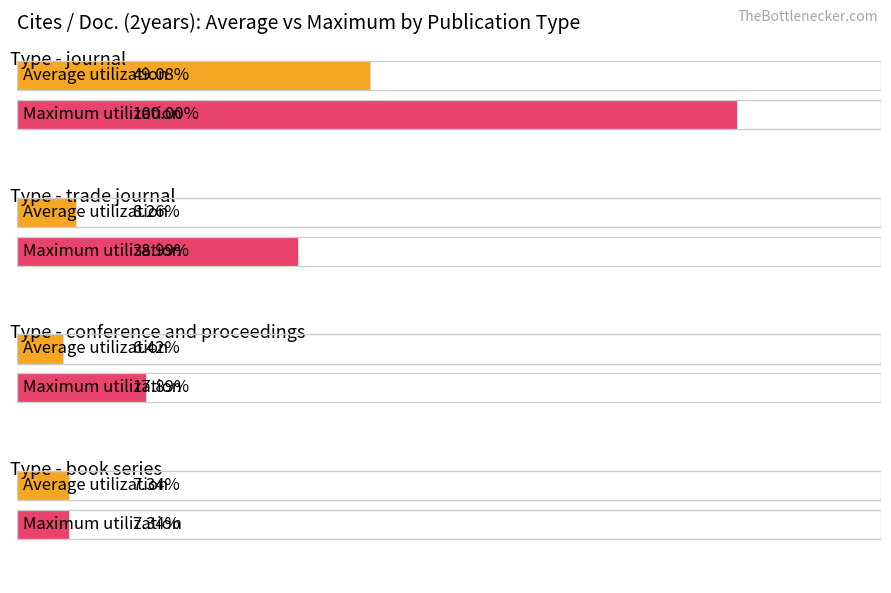

At which label does Average utilization reach its peak?

journal